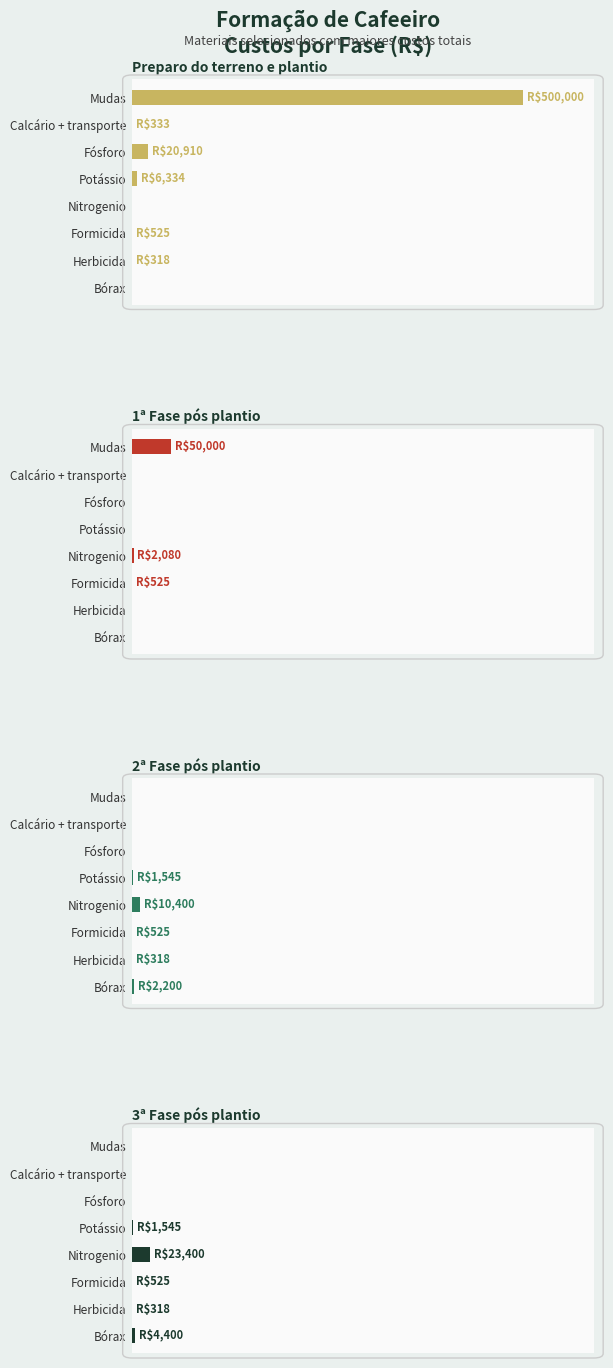

Reading left to right, transcribe all the data shown in this chart.

Preparo do terreno e plantio: 500000.0	333.3	20910.0	6334.5	0.0	525.0	318.0	0.0
1ª Fase pós plantio: 50000.0	0.0	0.0	0.0	2080.0	525.0	0.0	0.0
2ª Fase pós plantio: 0.0	0.0	0.0	1545.0	10400.0	525.0	318.0	2200.0
3ª Fase pós plantio: 0.0	0.0	0.0	1545.0	23400.0	525.0	318.0	4400.0